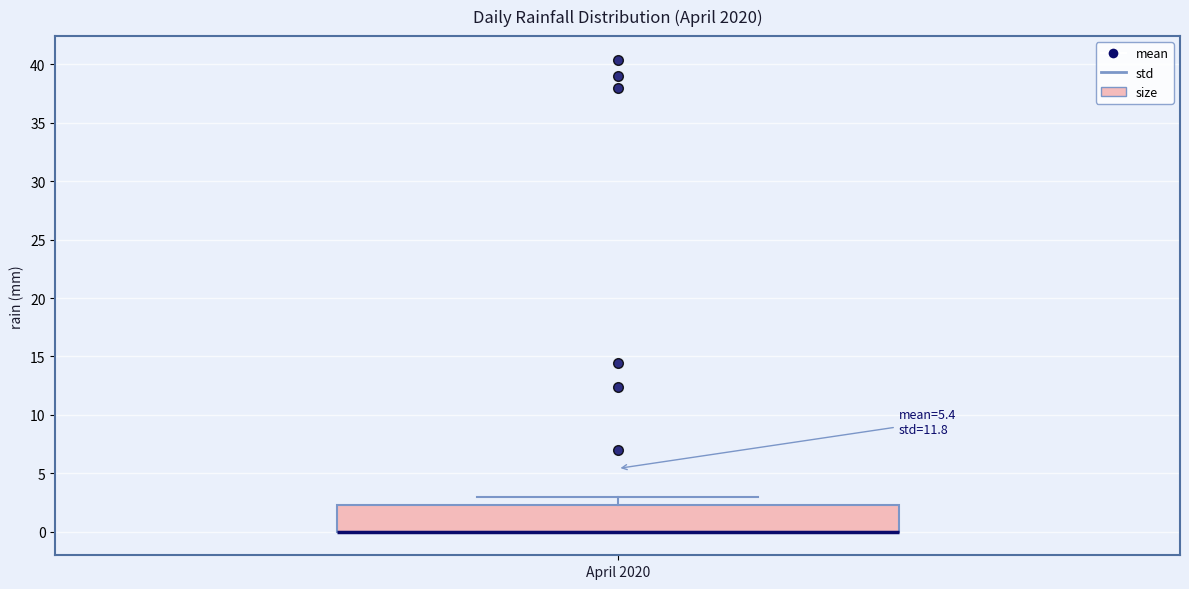

Transcribe this box plot: give where the median line is, the range the box spans, and where the two whiskers end, as read against the y-axis. The values are not printed on the chart, so give them approximately, as read against the axis.

median 0.0 (drawn on the box's lower edge), box 0.0 to 2.5, whiskers 0.0 to 3.0